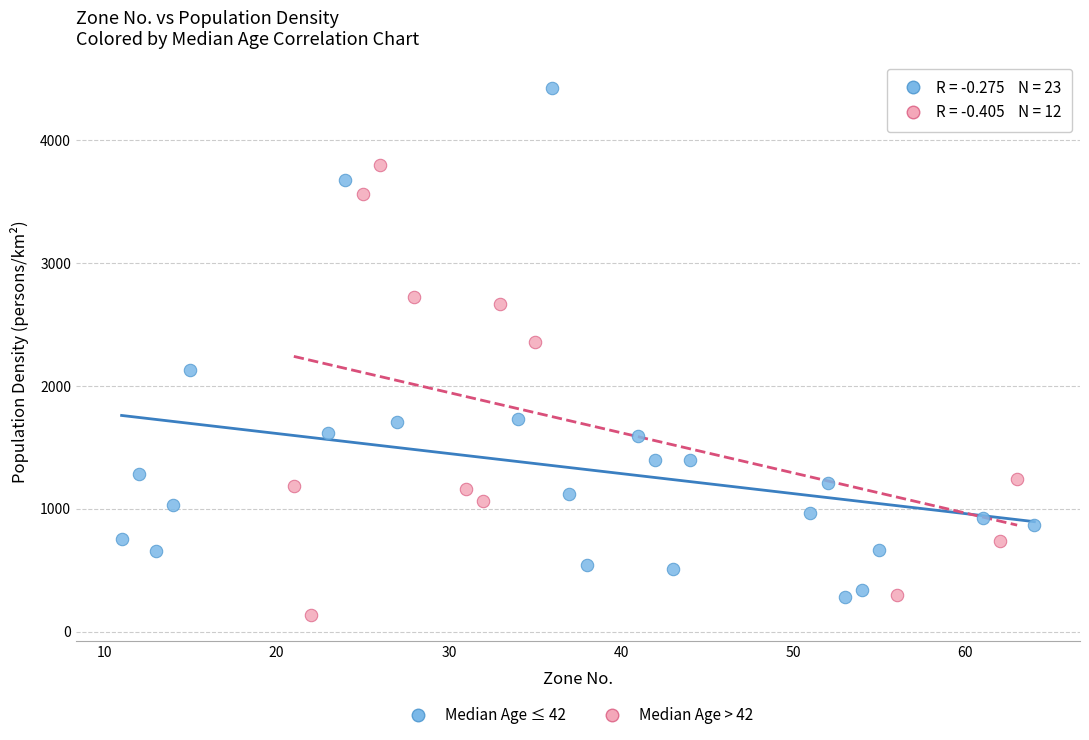

Which series contains the highest Y value?

Median Age ≤ 42